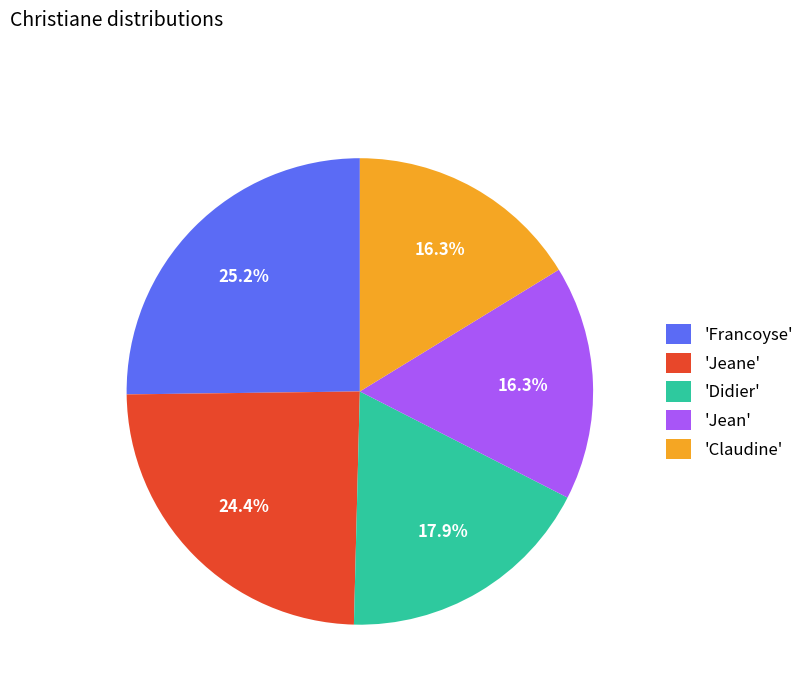

Which has a higher value, 'Francoyse' or 'Didier'?

'Francoyse'